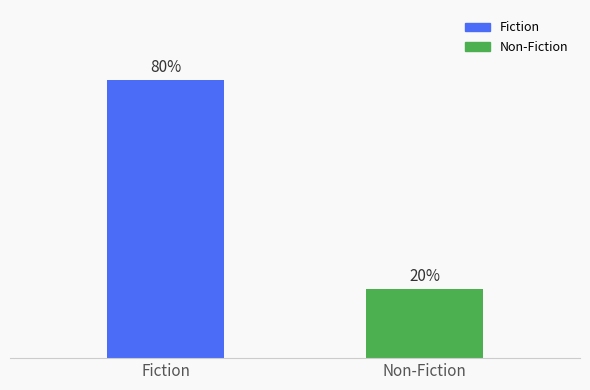

Does the chart contain any negative values?

No